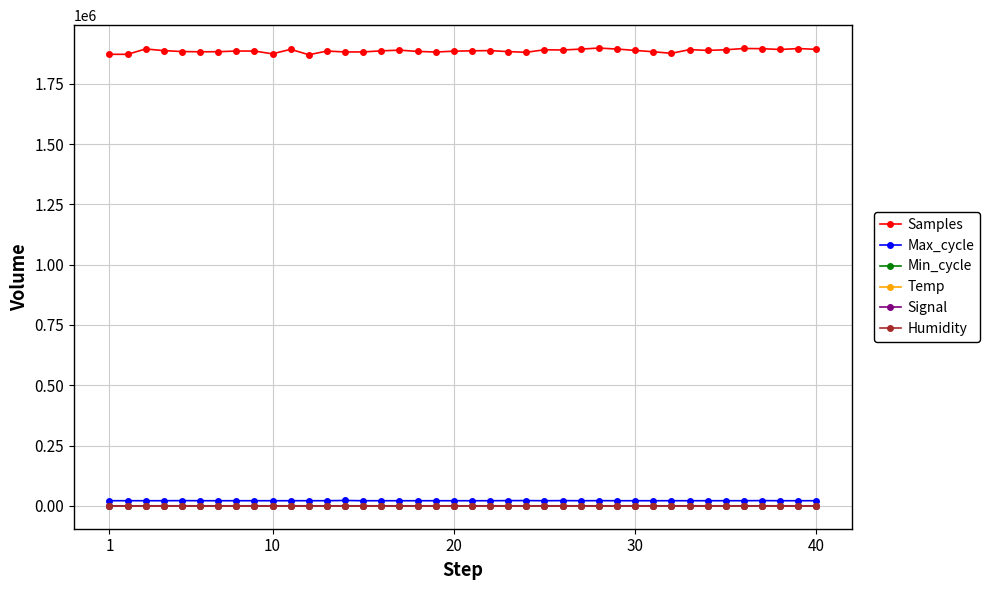

At how many categories does at least one series exceed 360441?

40